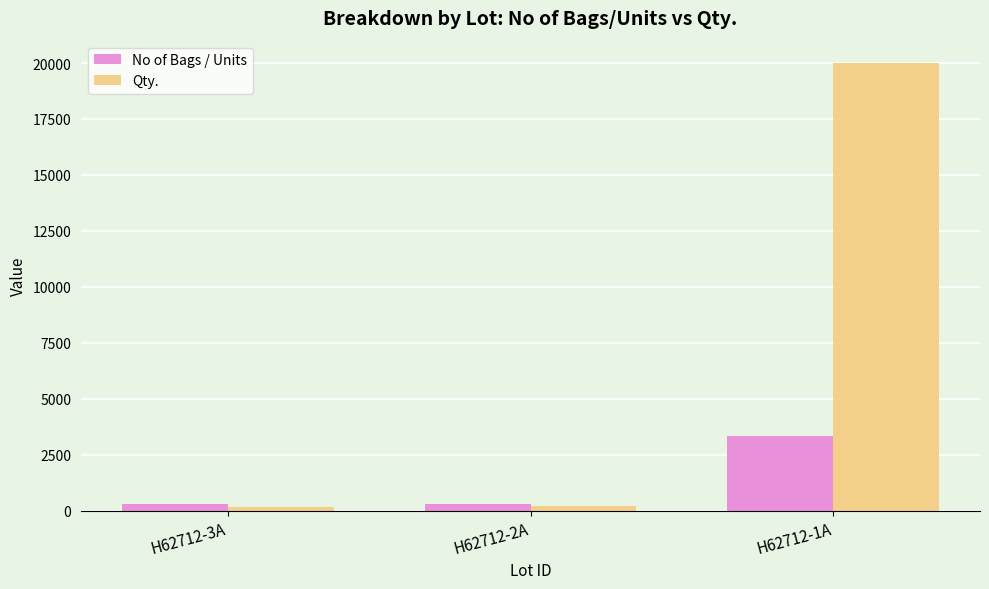

What is the smallest value displayed?

170